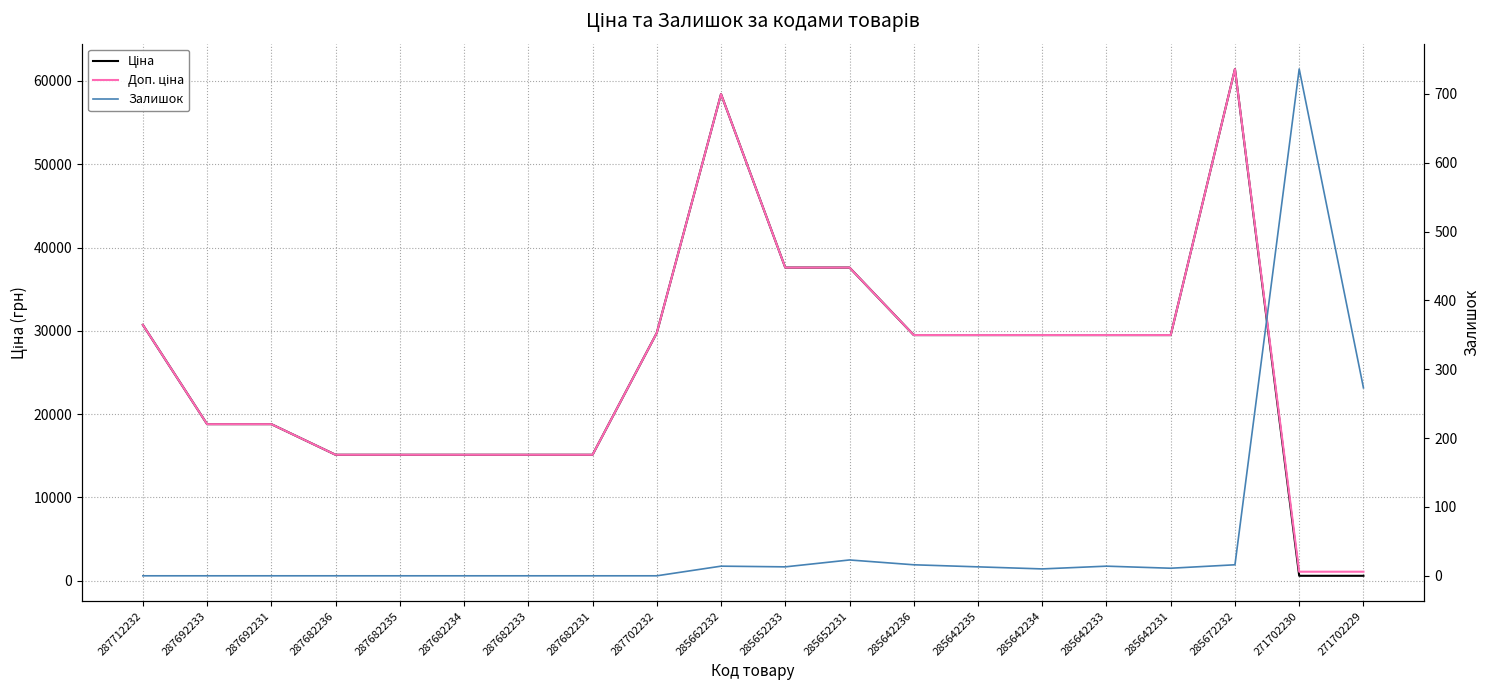

Which series has the widest spread of values?

Ціна